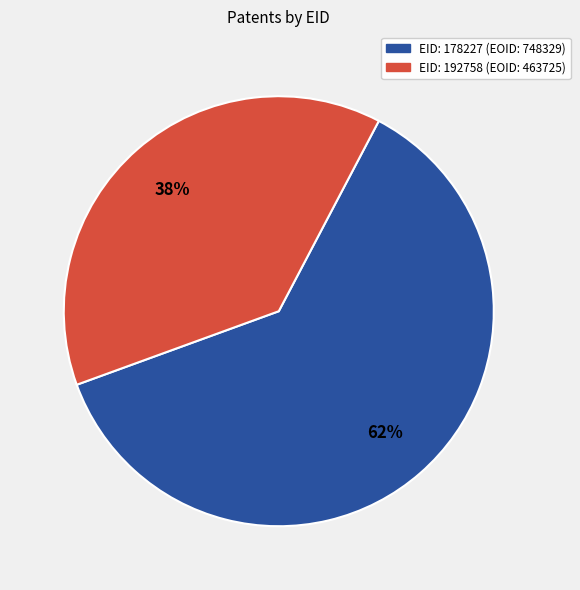

Does any single category account for the majority?

Yes